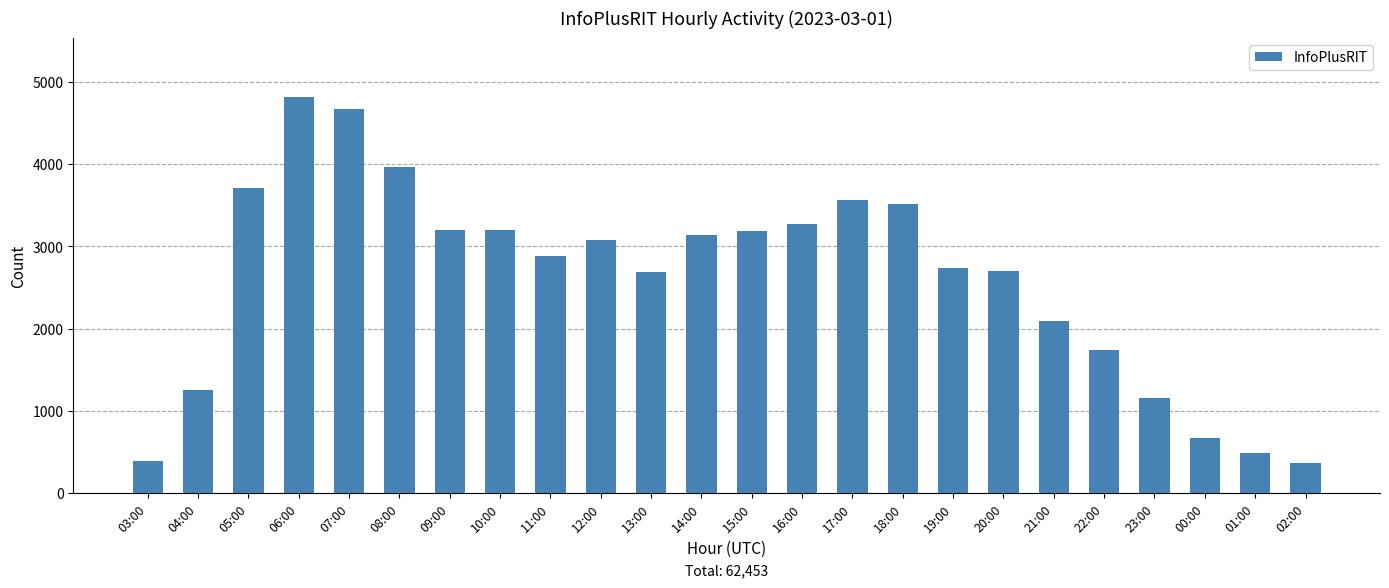

The value at 17:00 is 1651. True or false?

False